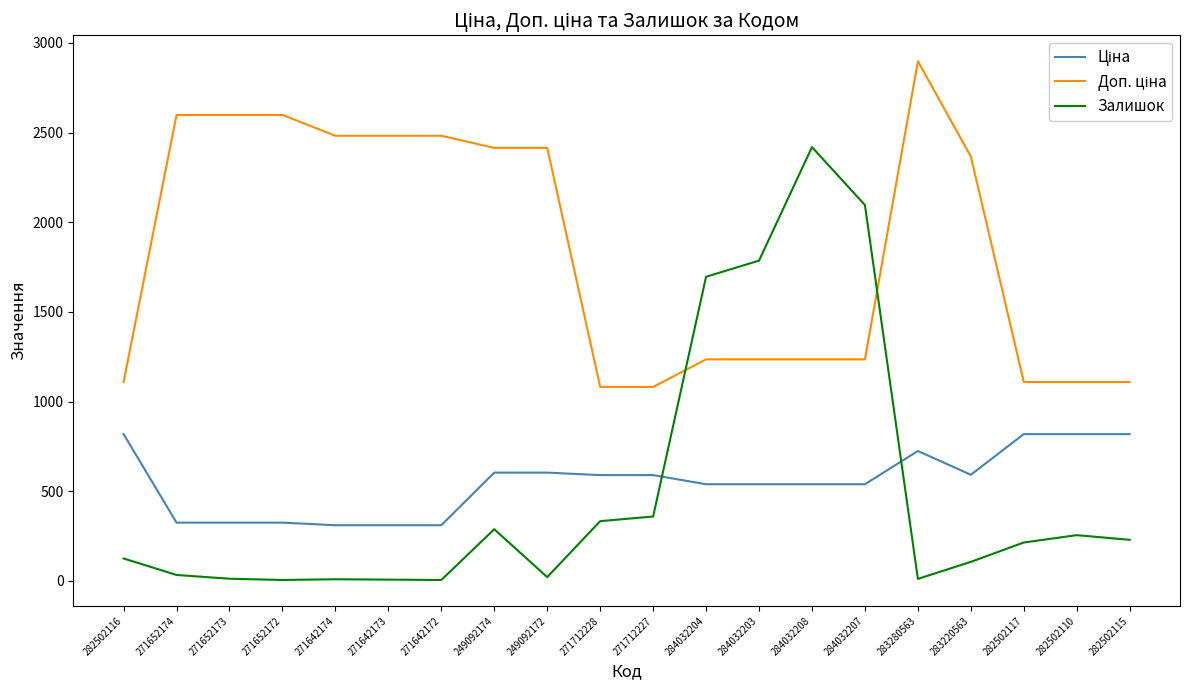

Count the number of categories in the chart.

20